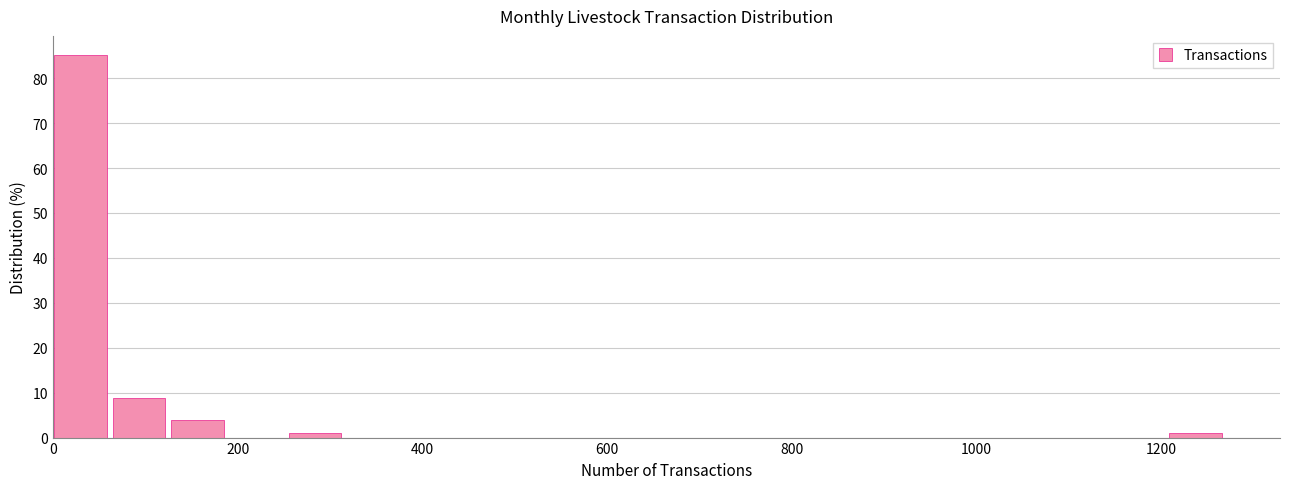

Read against the x-axis, roughly where is the centre of the tallest bar?

20